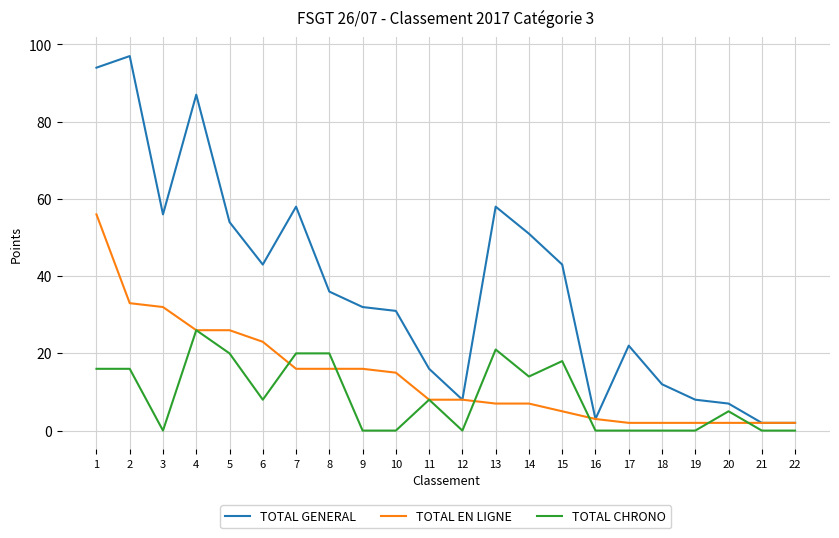

Is the value of TOTAL CHRONO at 7 greater than the value of TOTAL GENERAL at 8?

No